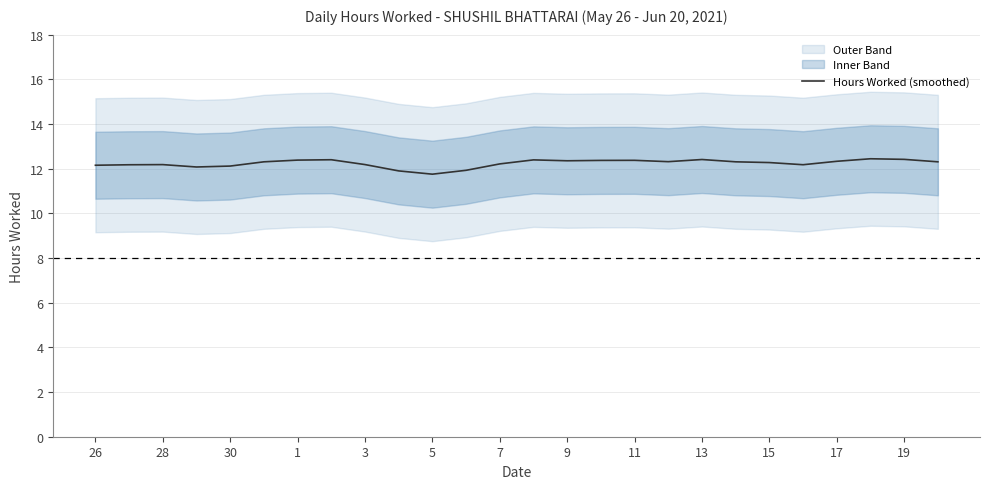

What is the highest value of the Hours Worked (smoothed) series?

12.4